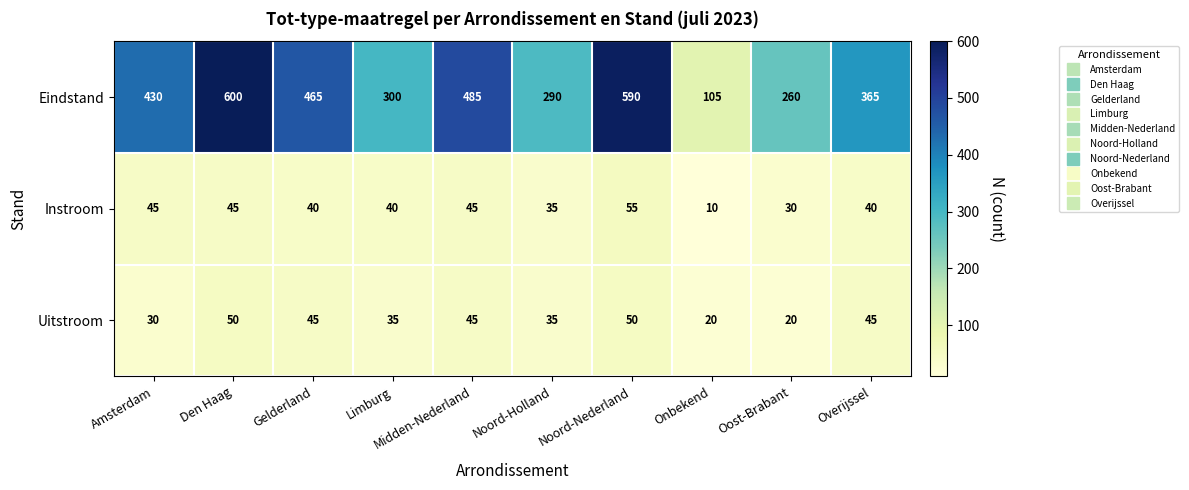

Rank the series by their maximum value, from highest to lowest.

Eindstand, Instroom, Uitstroom